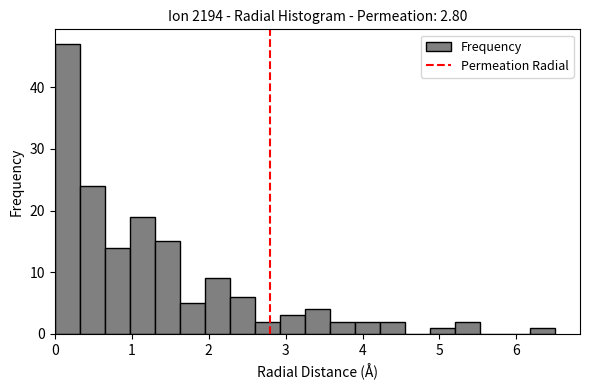

Read against the x-axis, roughly where is the centre of the tallest bar?

0.2